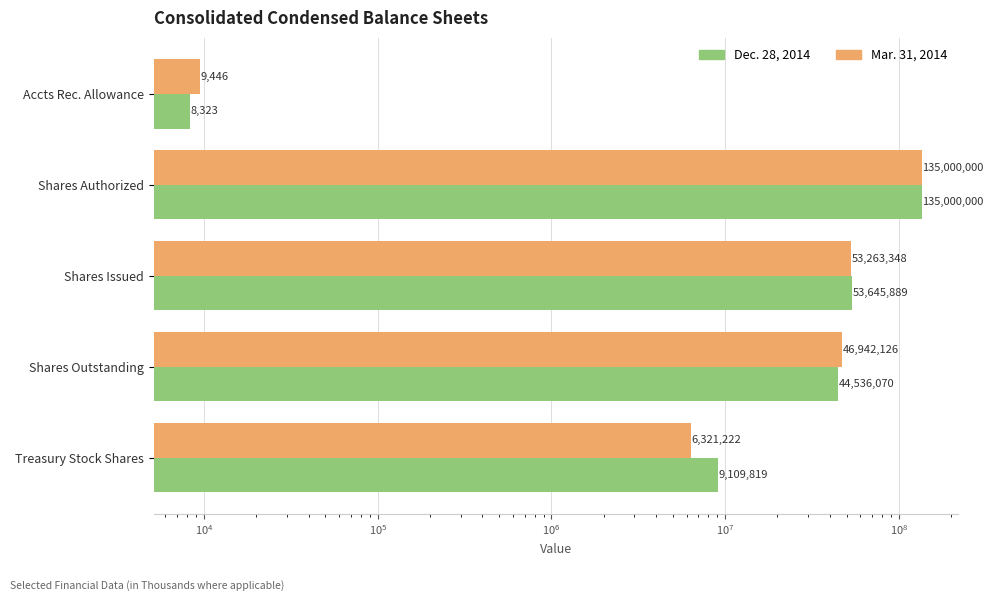

What is the average value of the Mar. 31, 2014 series?

48307228